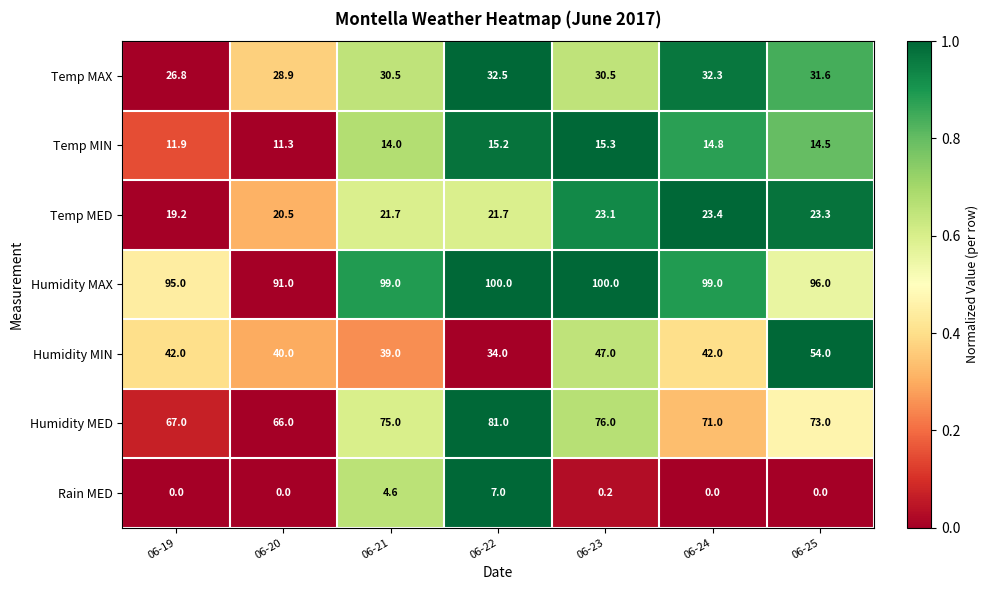

What is the spread (max minus min) of values at 06-21?

94.4